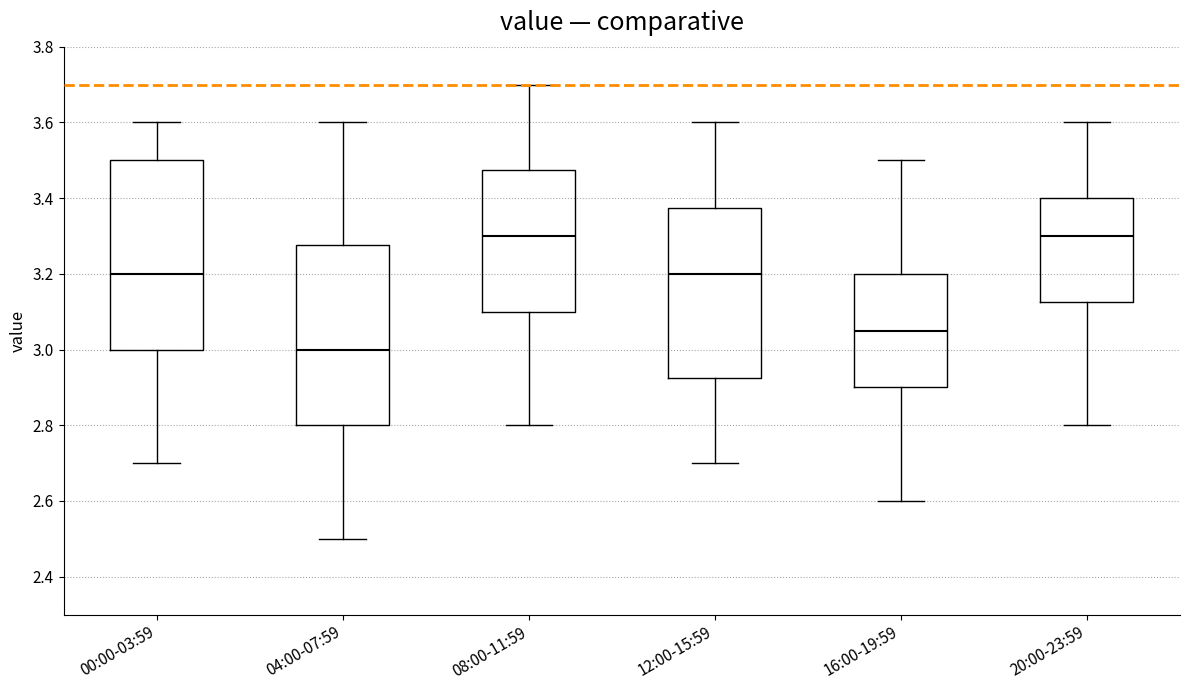

Reading left to right, transcribe this box plot: for each box, give where its median line is, the range the box spans, and where its two whiskers end, as read against the y-axis. The values are not printed on the chart, so give them approximately, as read against the axis.

00:00-03:59: median 3.20, box 3.00 to 3.50, whiskers 2.70 to 3.60
04:00-07:59: median 3.00, box 2.80 to 3.28, whiskers 2.50 to 3.60
08:00-11:59: median 3.30, box 3.10 to 3.48, whiskers 2.80 to 3.70
12:00-15:59: median 3.20, box 2.92 to 3.38, whiskers 2.70 to 3.60
16:00-19:59: median 3.06, box 2.90 to 3.20, whiskers 2.60 to 3.50
20:00-23:59: median 3.30, box 3.12 to 3.40, whiskers 2.80 to 3.60